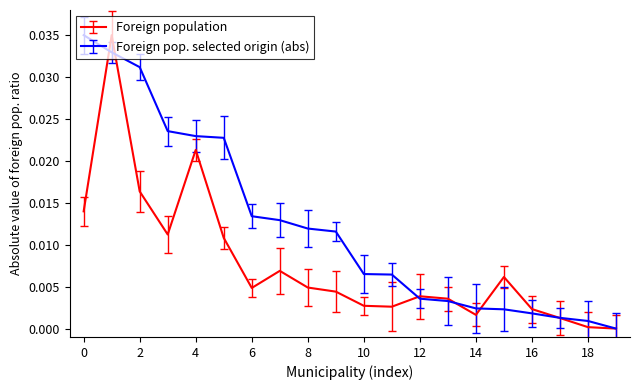

Rank the series by their average value, from highest to lowest.

Foreign pop. selected origin (abs), Foreign population